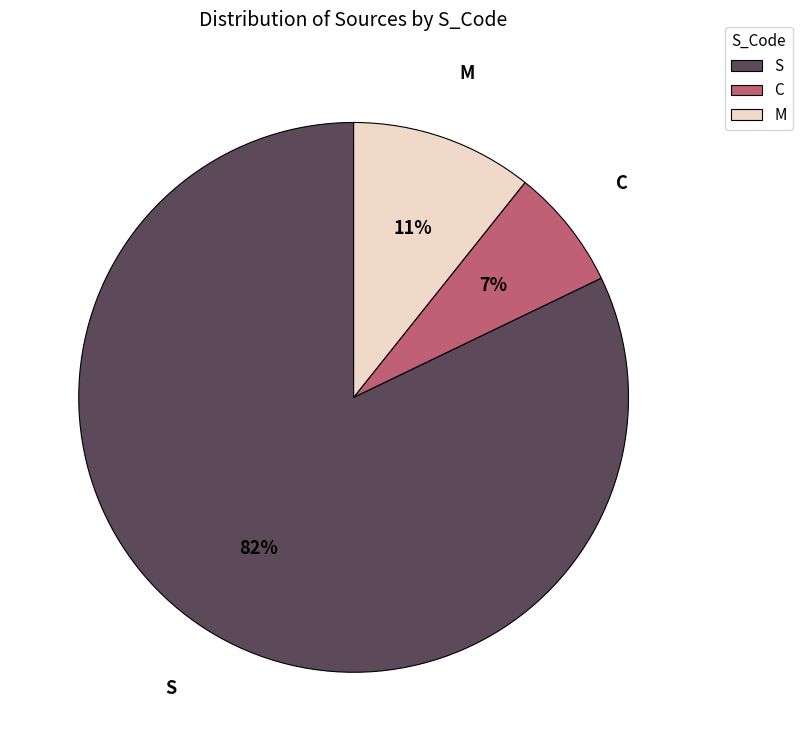

Does S account for over 50% of the chart?

Yes